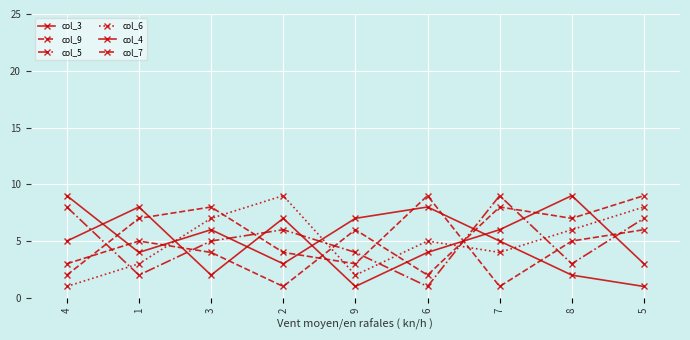

What is the sum of the col_6 values at 9 and 2?

11